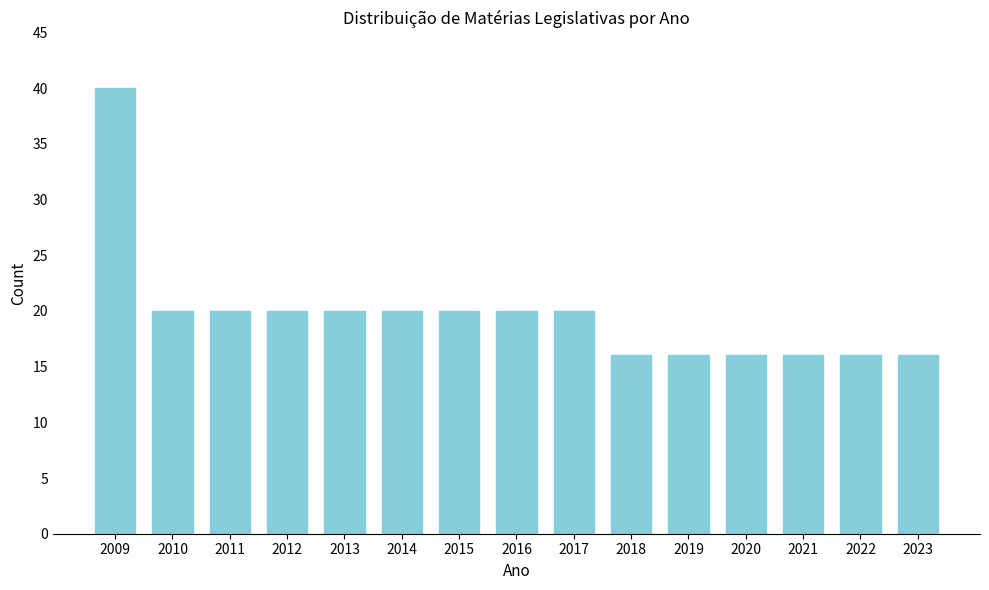

Reading left to right, list all the values displayed in this chart.

40	20	20	20	20	20	20	20	20	16	16	16	16	16	16